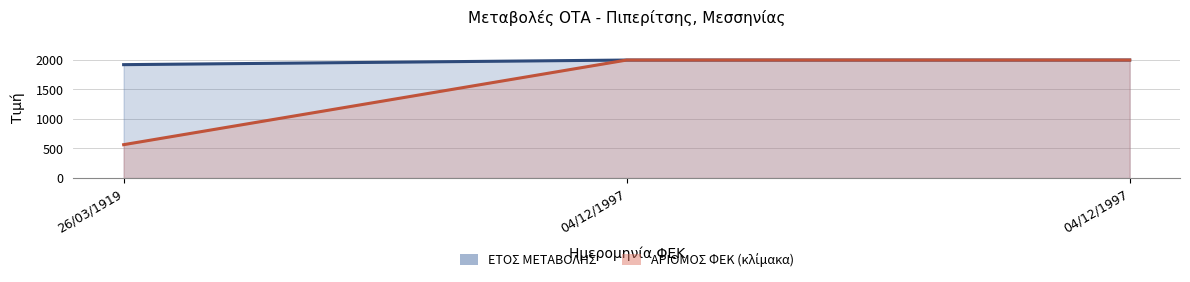

What is the label of the 3rd point from the right?

26/03/1919